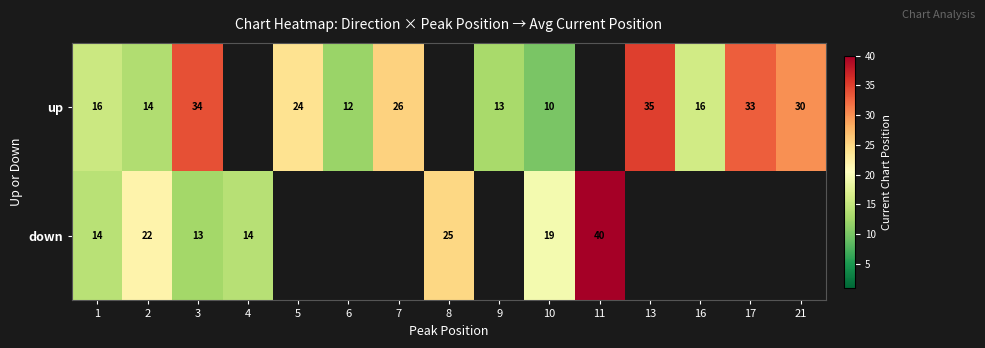

Rank the series at 3 from lowest to highest value.

down, up